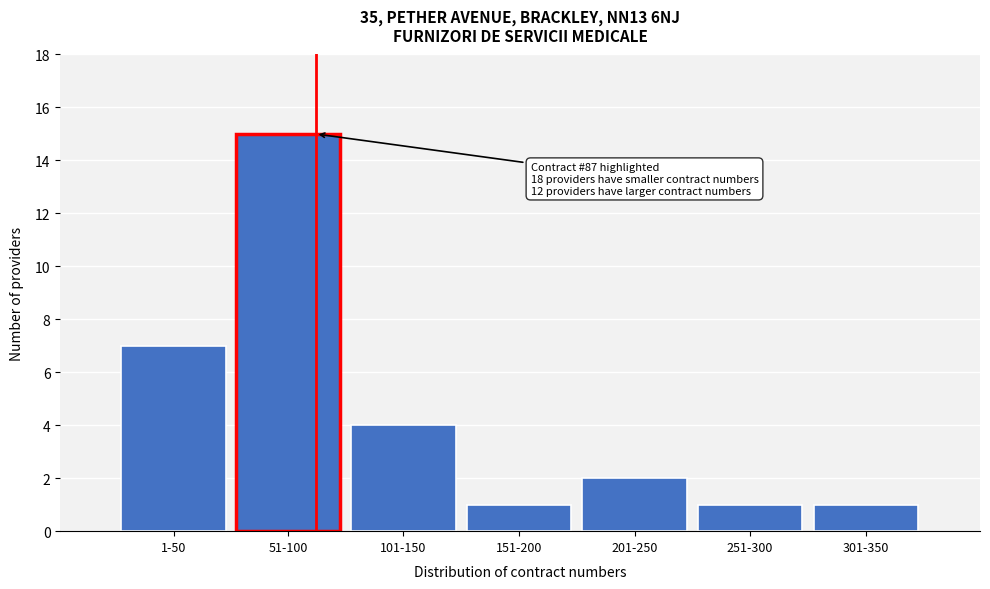

Reading left to right, extract all data points from this chart.

7	15	4	1	2	1	1